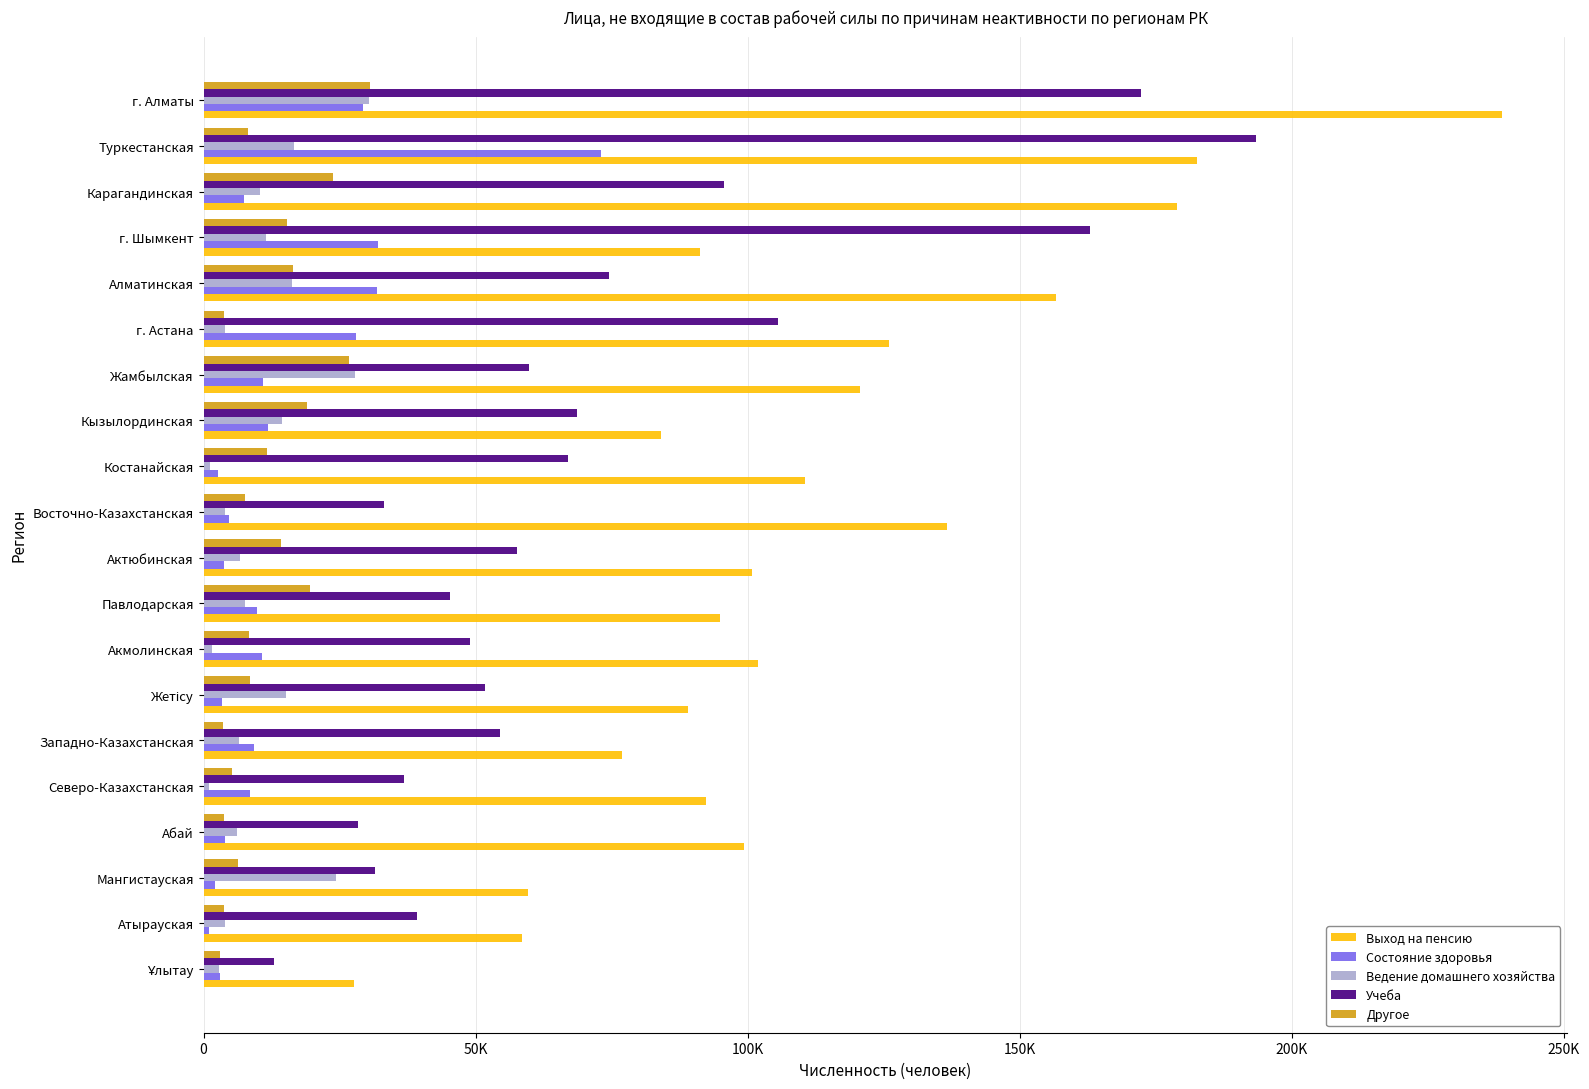

List the series in order of their peak value, highest first.

Выход на пенсию, Учеба, Состояние здоровья, Другое, Ведение домашнего хозяйства